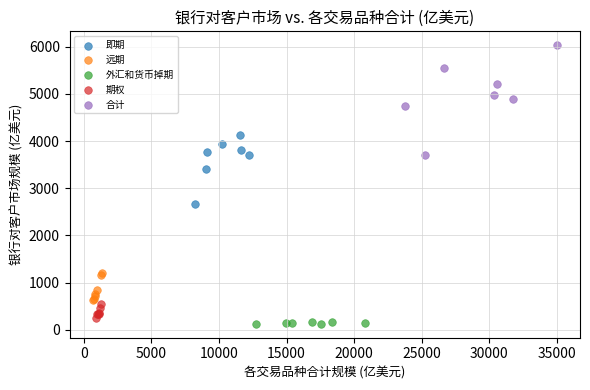

Which series has the largest Y range (max minus min)?

合计